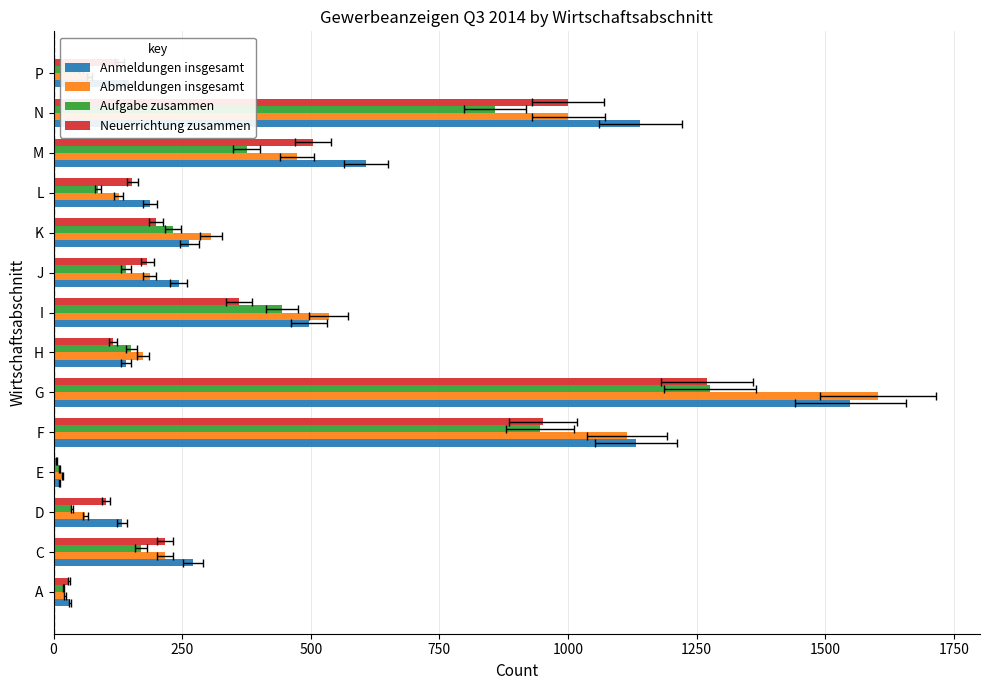

What is the value of the Neuerrichtung zusammen bar at the 2nd from the left?

217